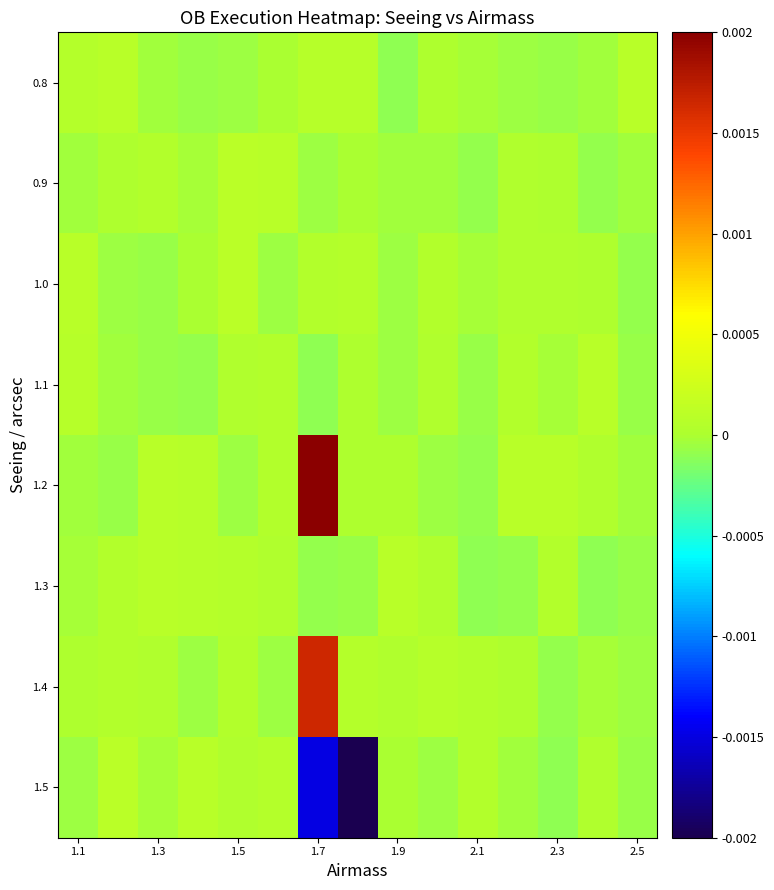

How many categories are shown in the chart?

15